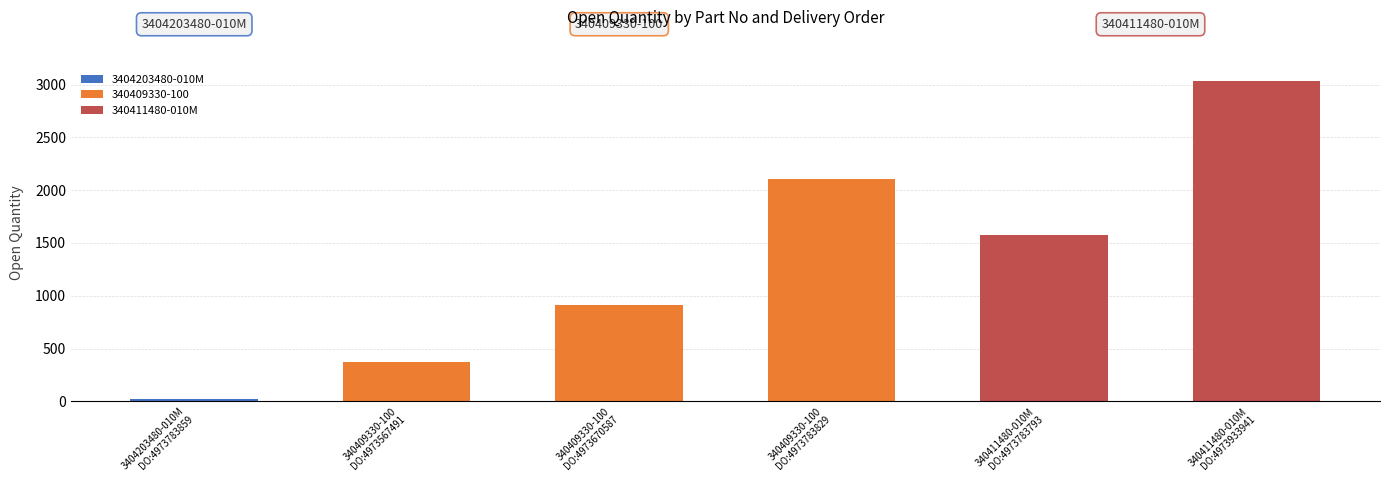

How many values are between 373 and 2103?

4